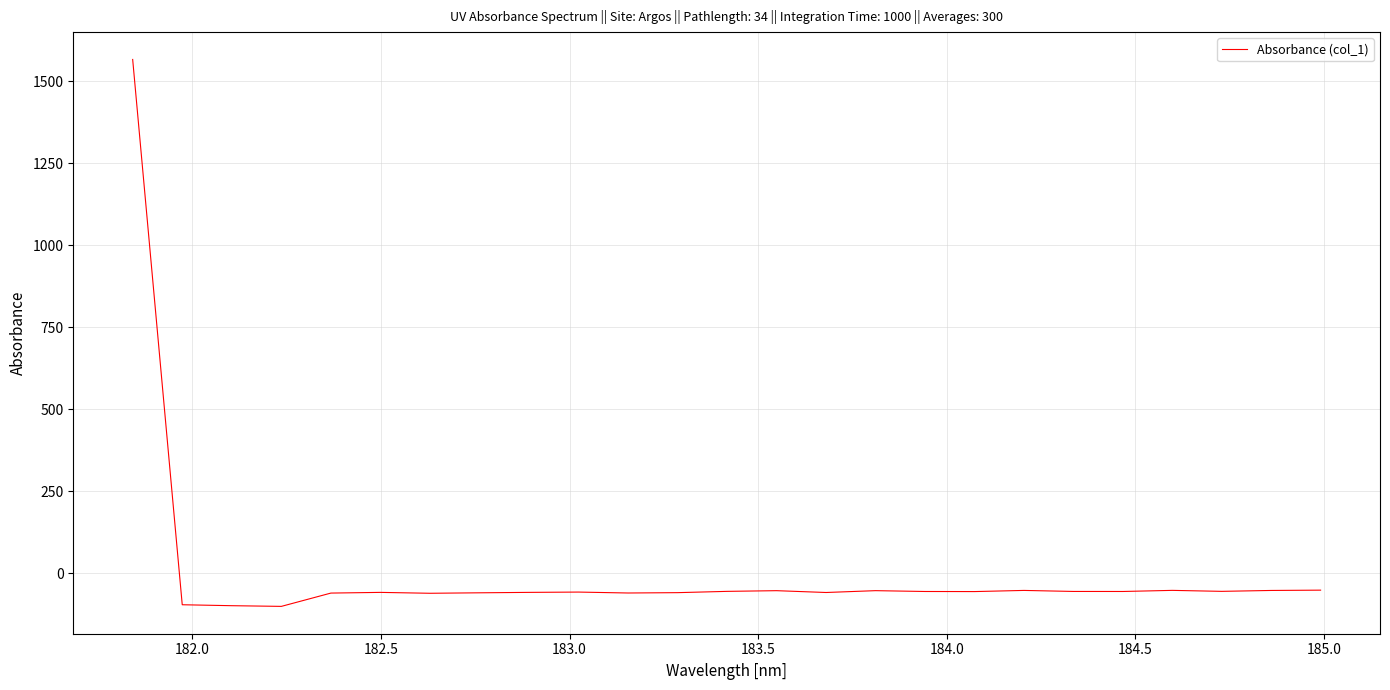

What is the minimum value shown in the chart?

-100.7